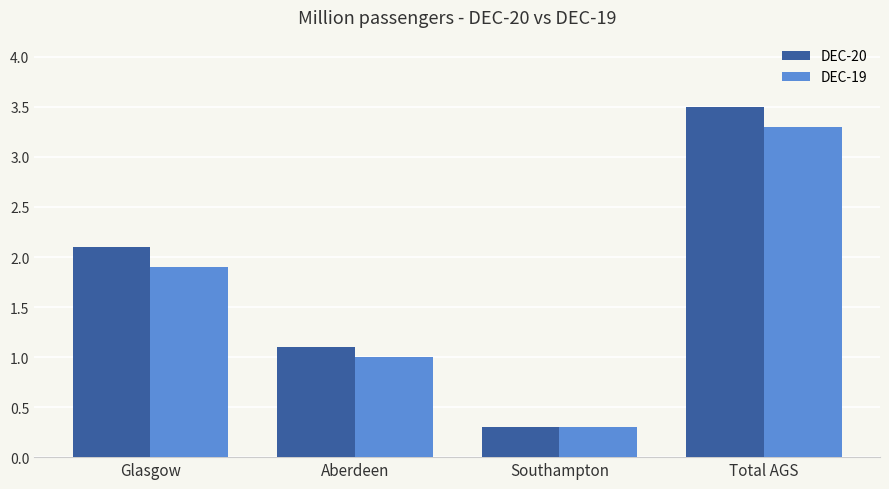

What is the value of the DEC-20 bar at the 4th from the left?

3.5